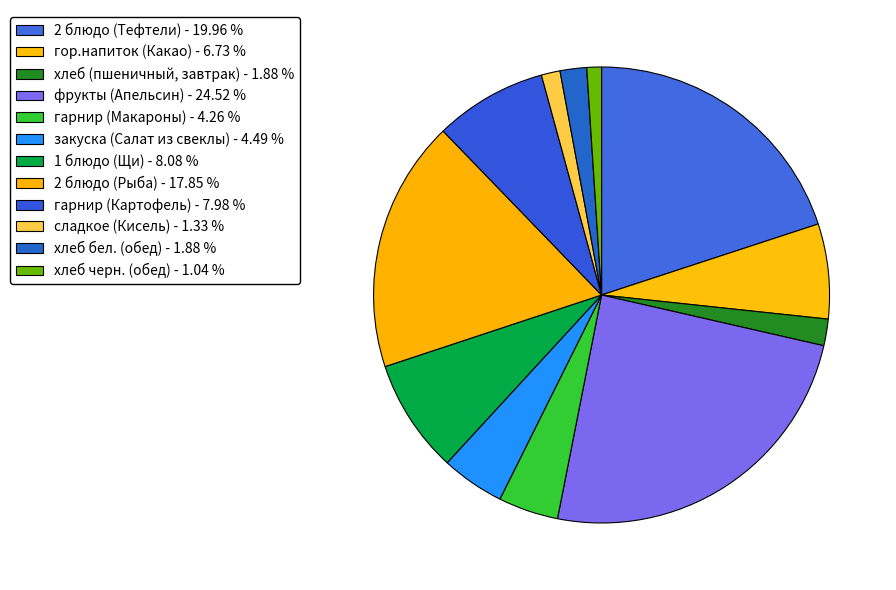

Is there a majority slice in this chart?

No